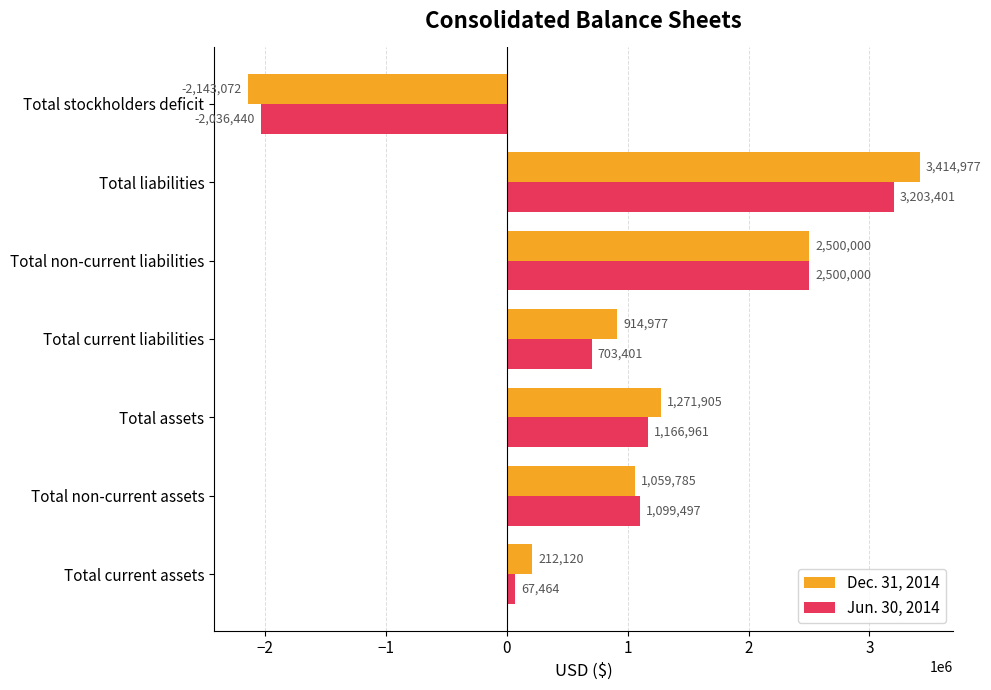

The Dec. 31, 2014 series shows 1325967 at Total current liabilities. True or false?

False